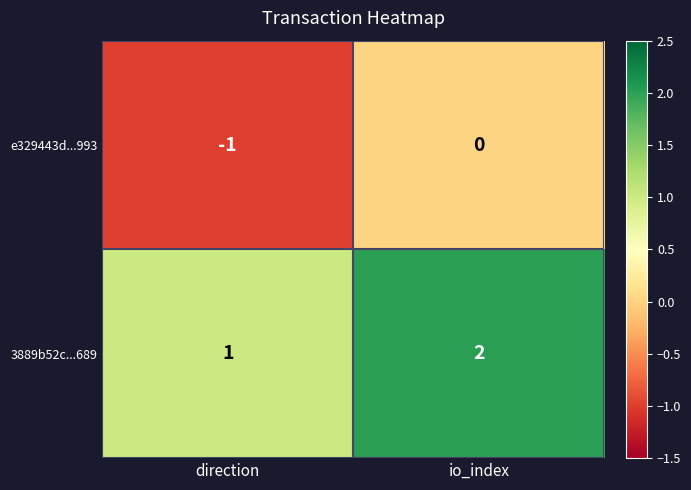

How many categories are shown in the chart?

2